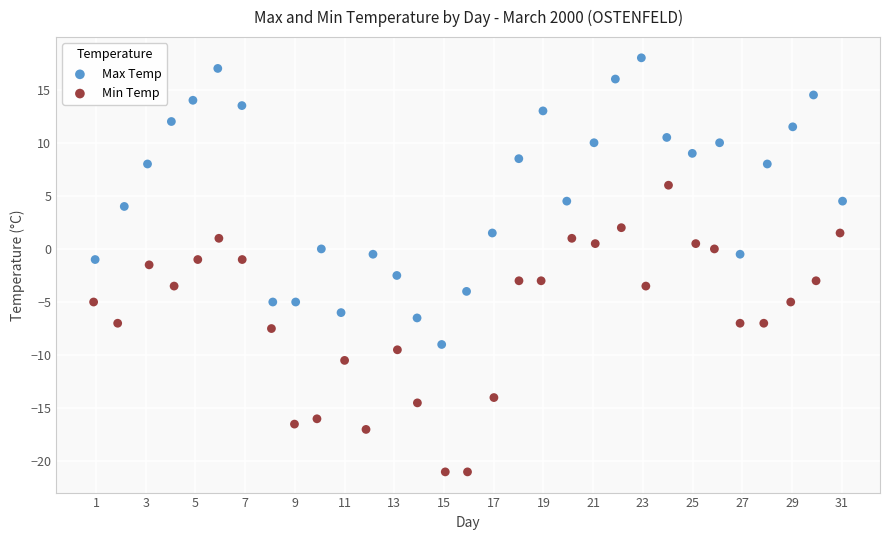

Which series contains the lowest Y value?

Min Temp